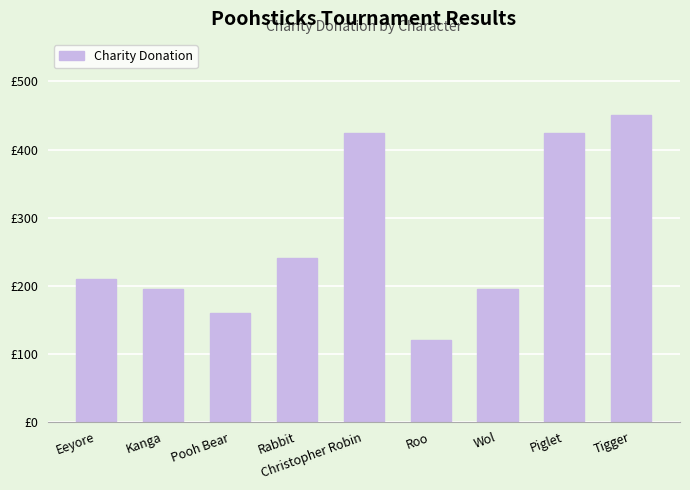

Rank the categories by value from lowest to highest.

Roo, Pooh Bear, Kanga, Wol, Eeyore, Rabbit, Christopher Robin, Piglet, Tigger